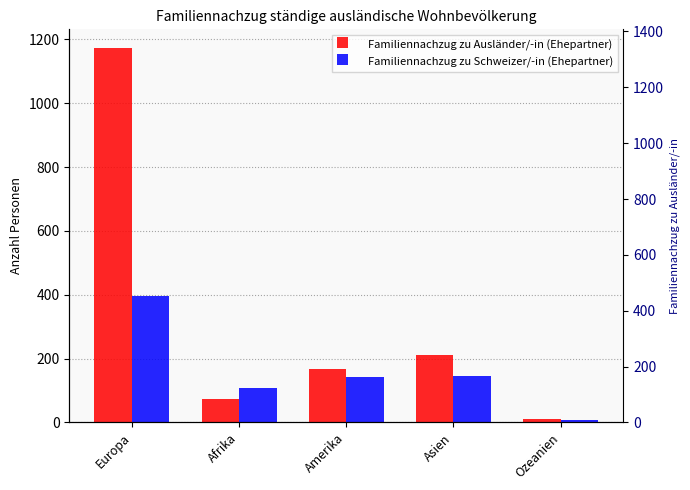

At which label does Familiennachzug zu Schweizer/-in (Ehepartner) reach its peak?

Europa